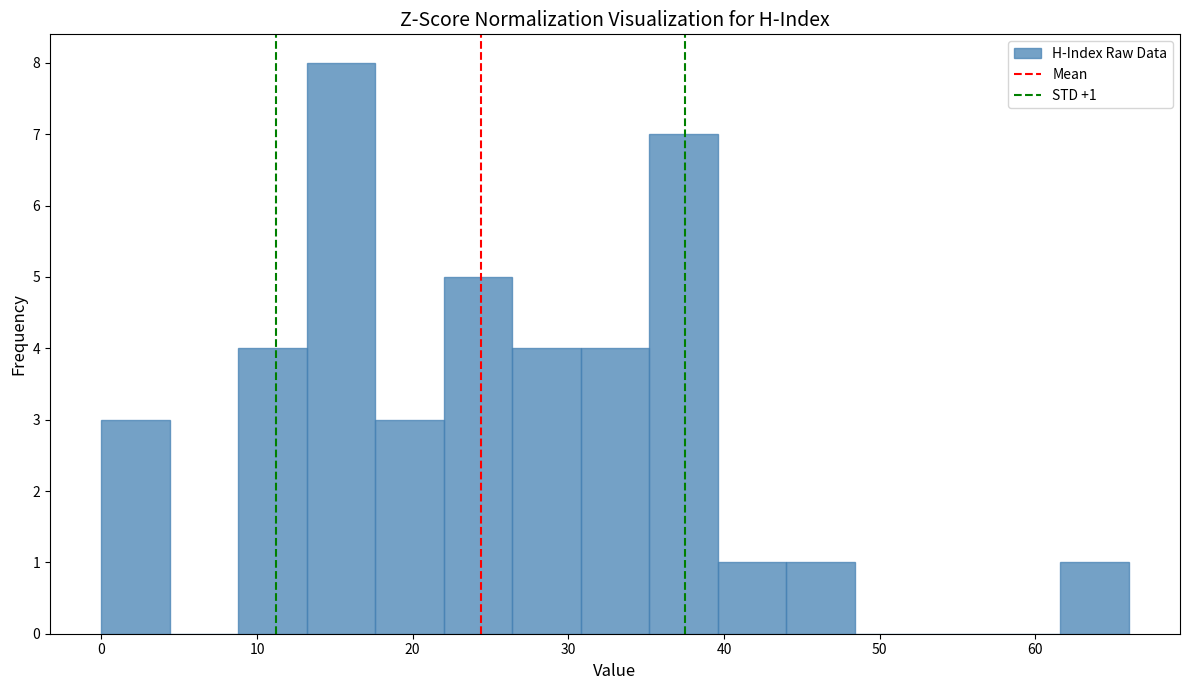

Which range on the x-axis has the tallest bar?

13.2 to 17.6